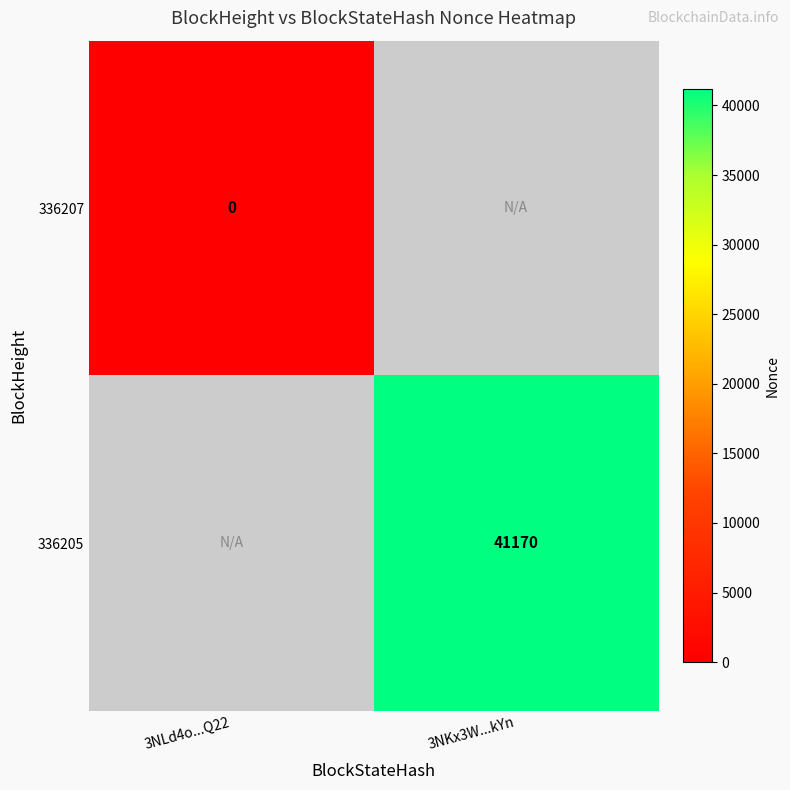

What is the total value across all series at 3NLd4o...Q22?

-1